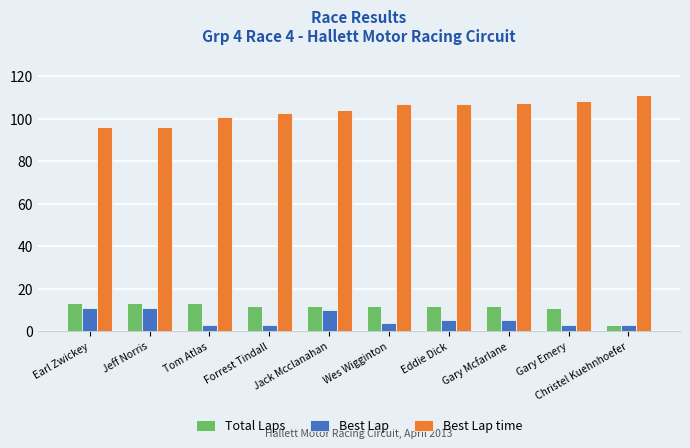

What is the approximate value of Total Laps at Gary Emery?

11.0